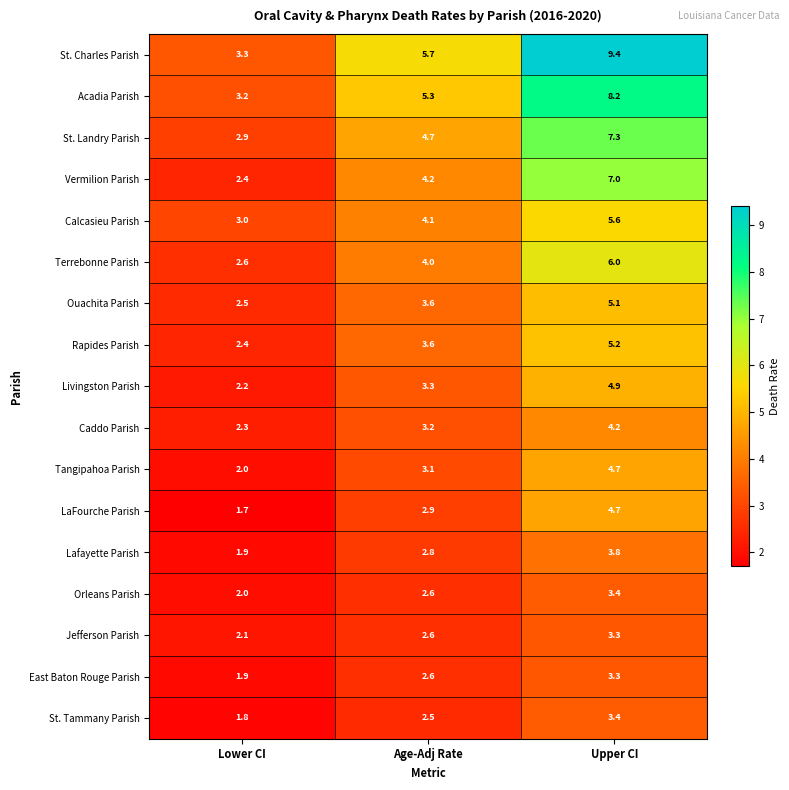

The value of Terrebonne Parish at Age-Adj Rate is 2.7. True or false?

False